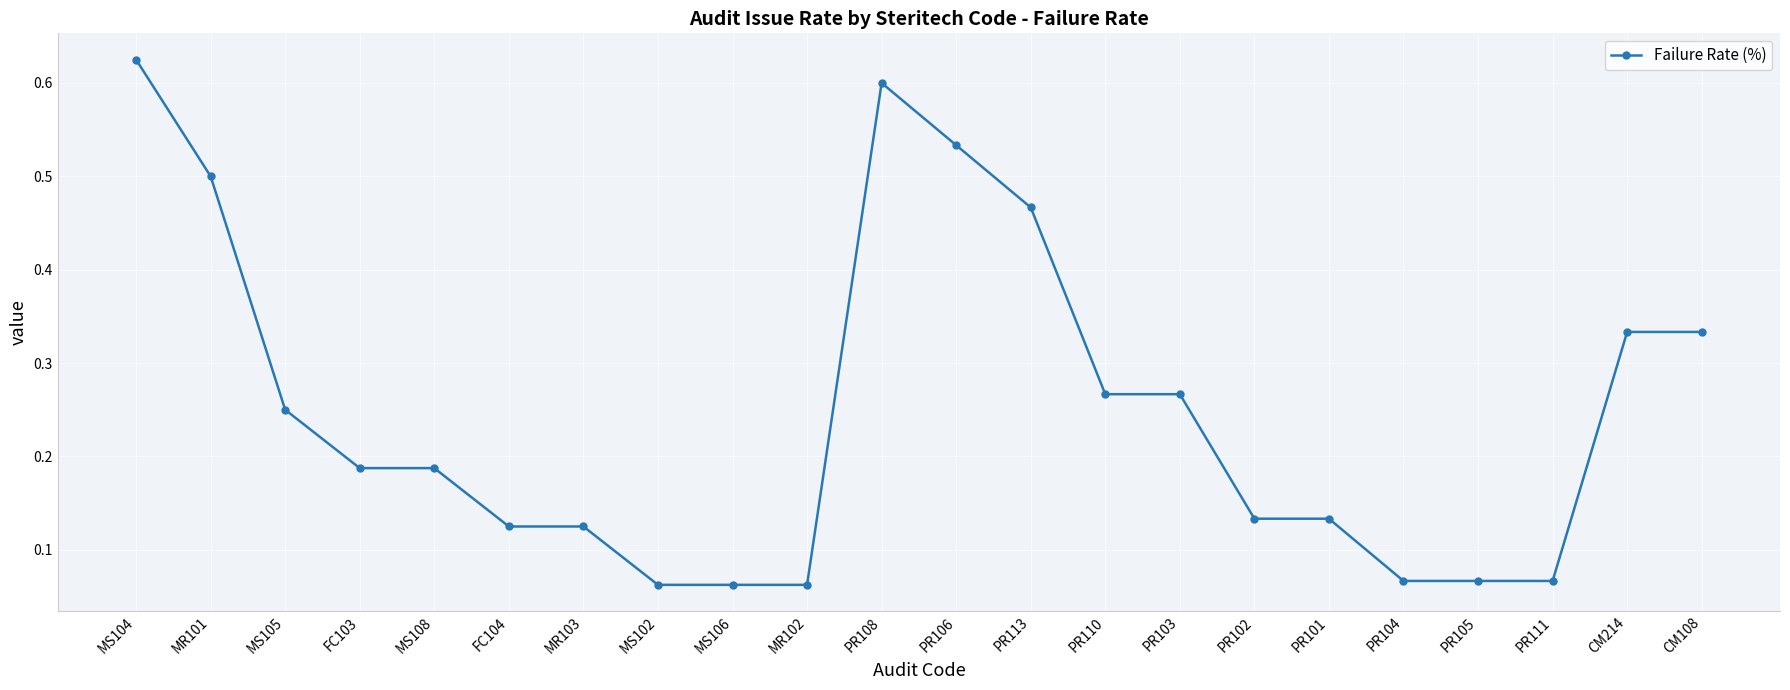

Between MS105 and PR113, which is larger?

PR113